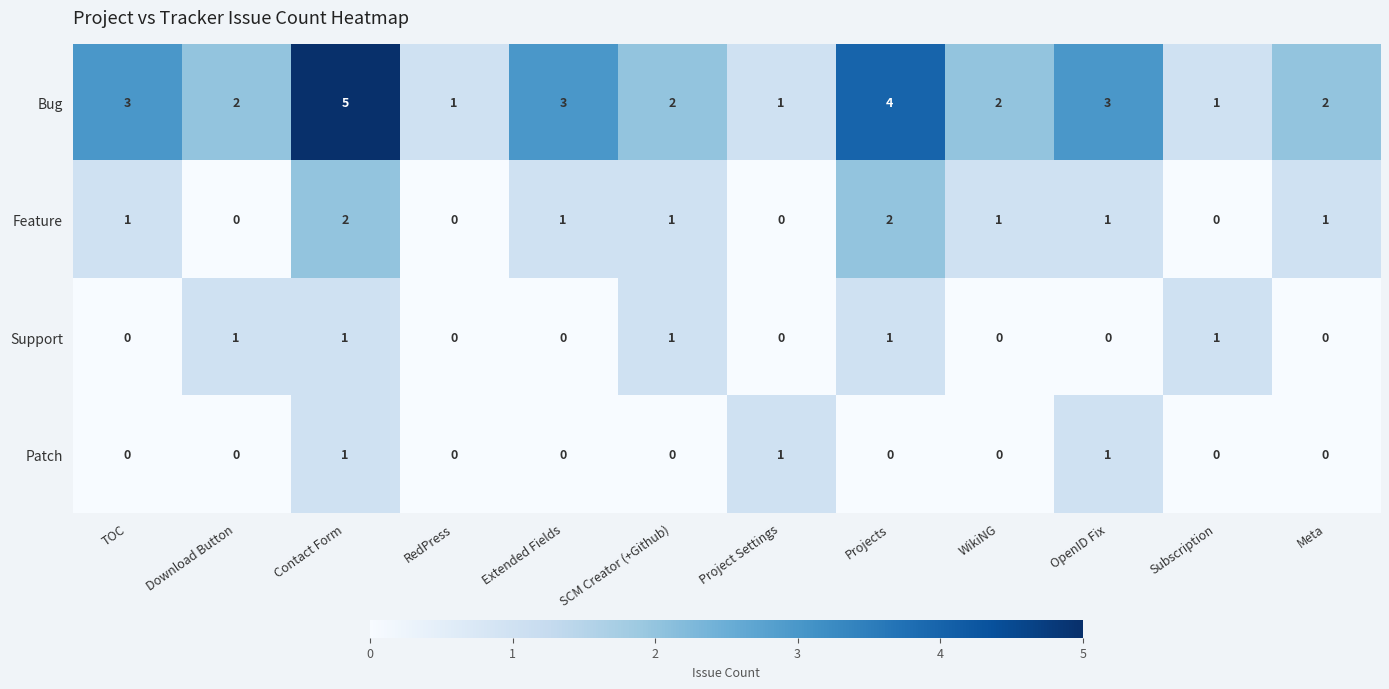

Which series has the largest total across all categories?

Bug